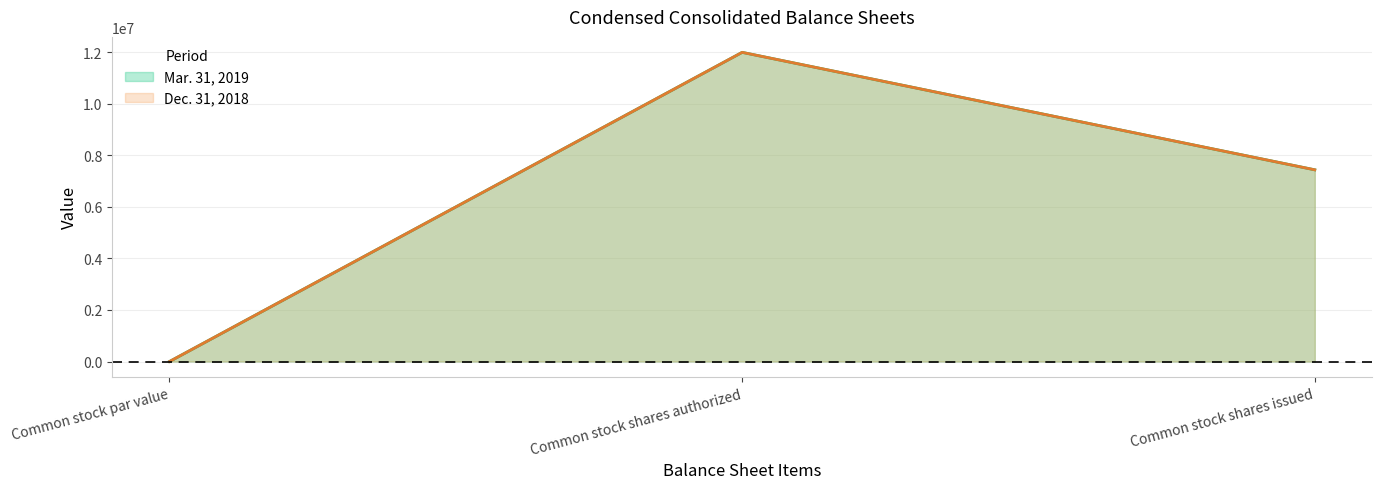

Reading left to right, list all the values displayed in this chart.

Mar. 31, 2019: 1	12000000	7440518
Dec. 31, 2018: 1	12000000	7440518